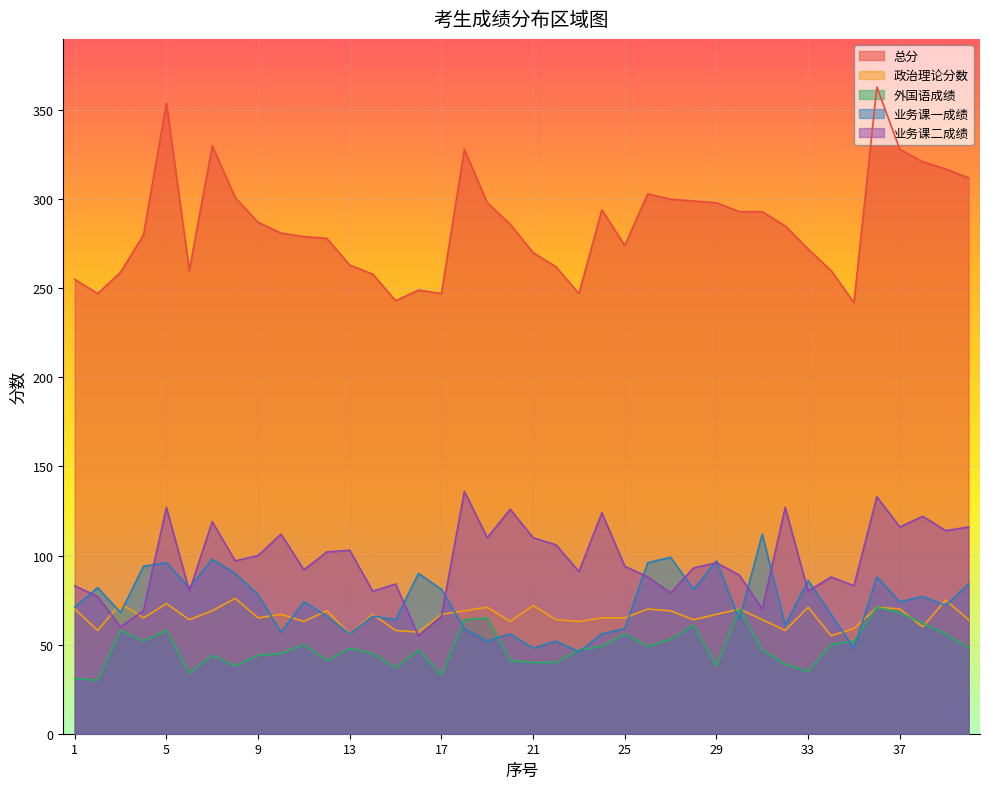

True or false: 业务课一成绩 has a value of 112 at 31.

True